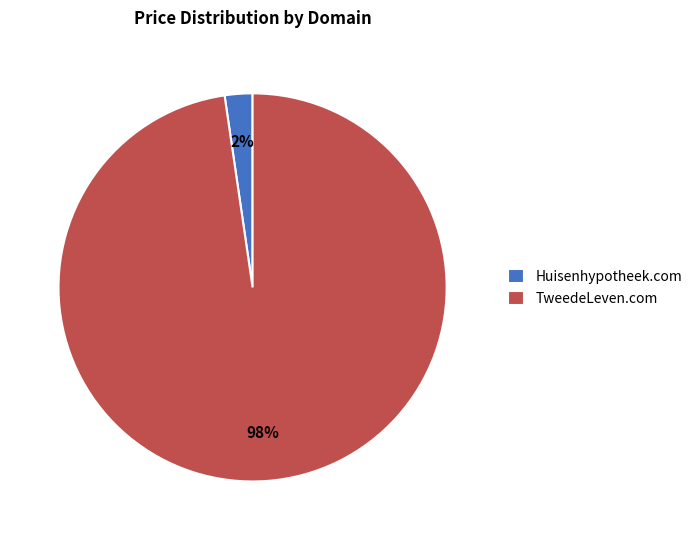

What percentage is the Huisenhypotheek.com slice, to the nearest percent?

2%